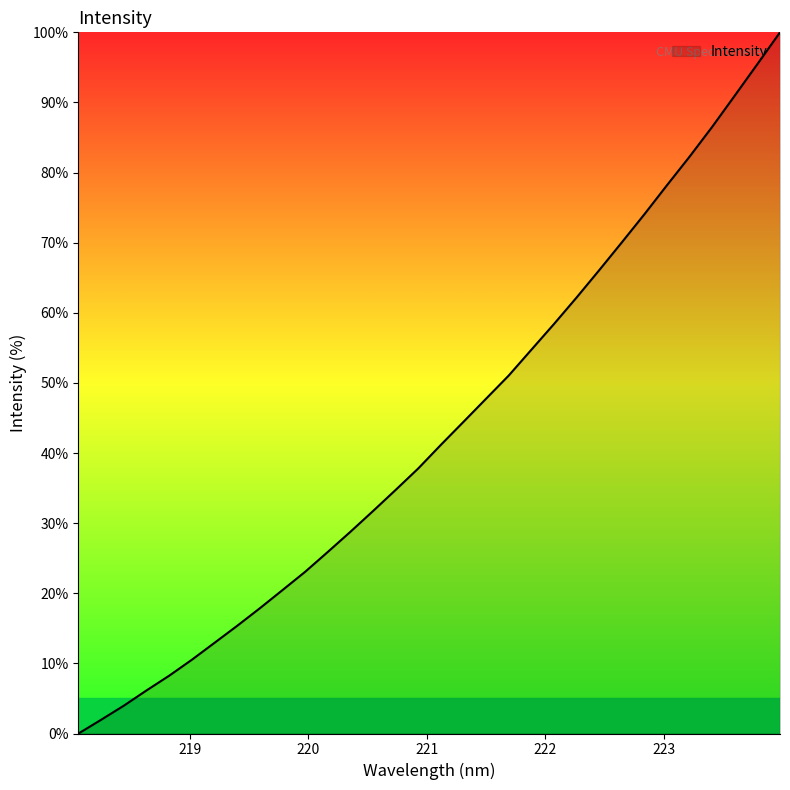

What is the average value?

43.2